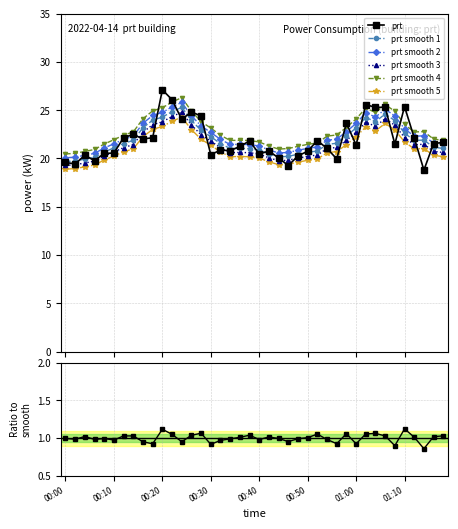

What is the change in value from 00:54 to 01:00?

+0.4